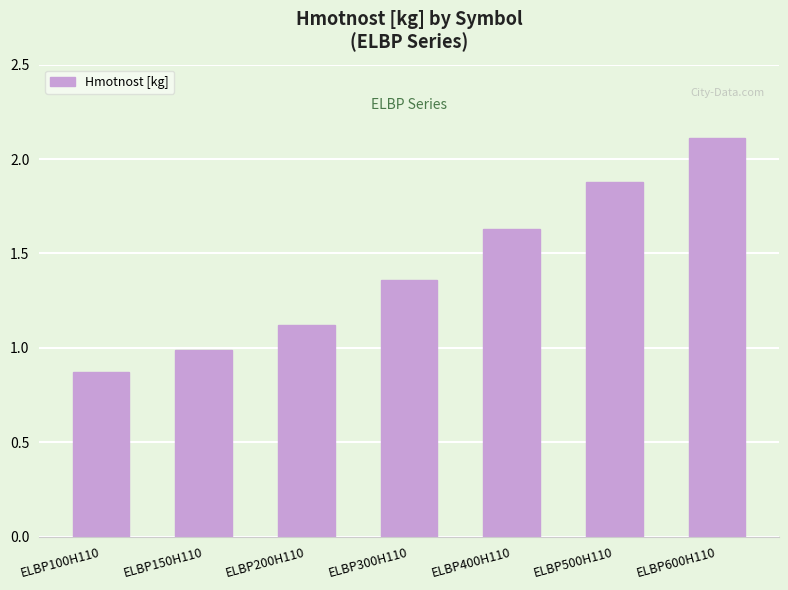

Approximately how many times larger is the value at ELBP500H110 compared to ELBP400H110?

1.2